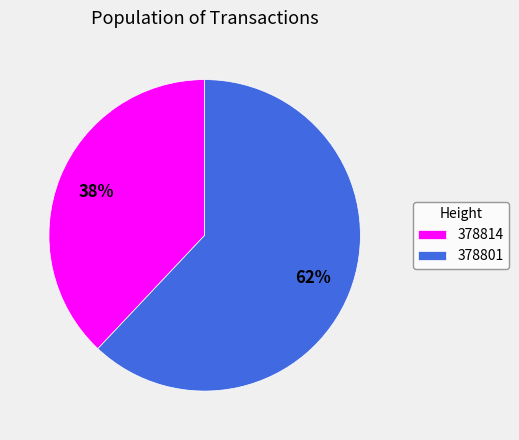

Which category has the biggest portion of the pie?

378801